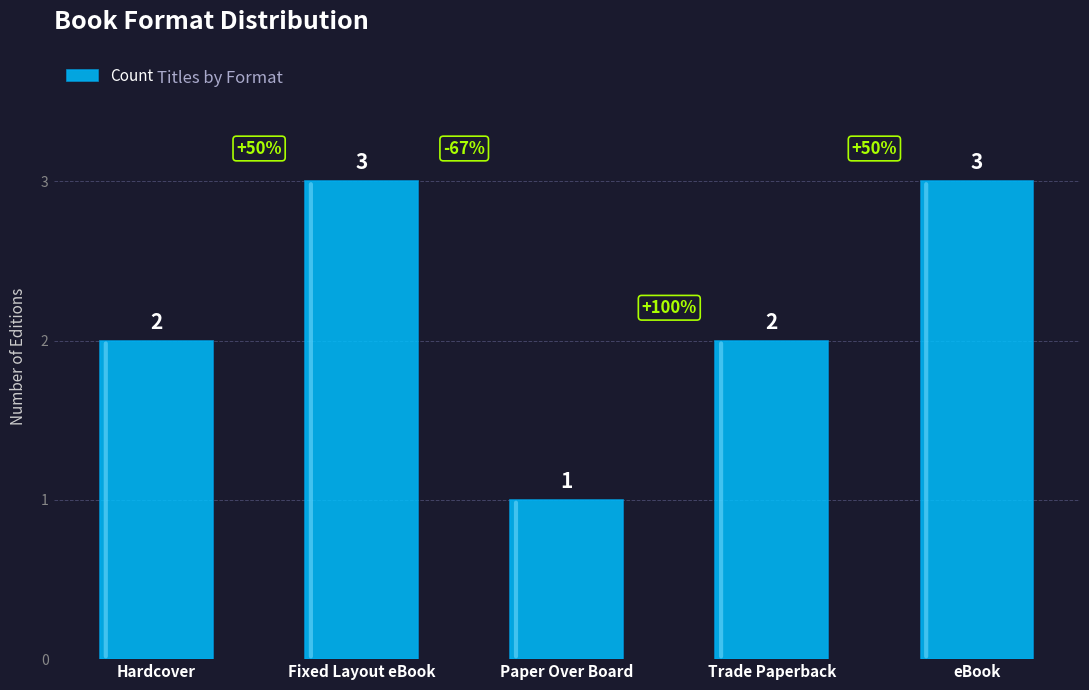

What is the change in value from Hardcover to Fixed Layout eBook?

+1